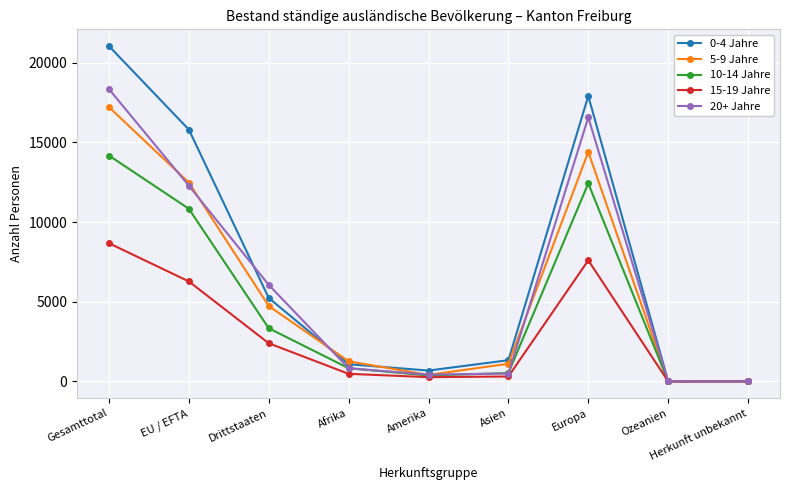

At which category does 20+ Jahre reach its first local peak?

Europa